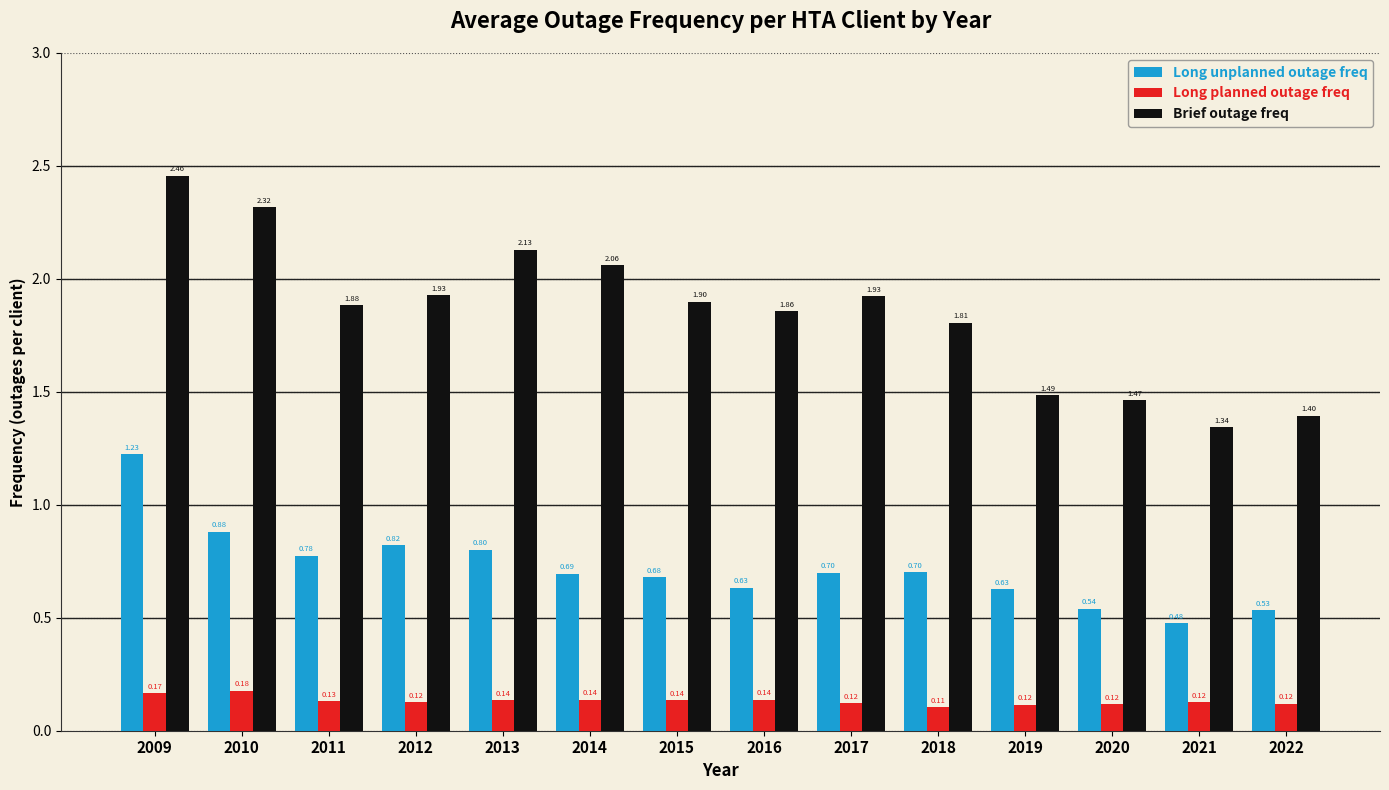

Rank the series by their average value, from highest to lowest.

Brief outage freq, Long unplanned outage freq, Long planned outage freq